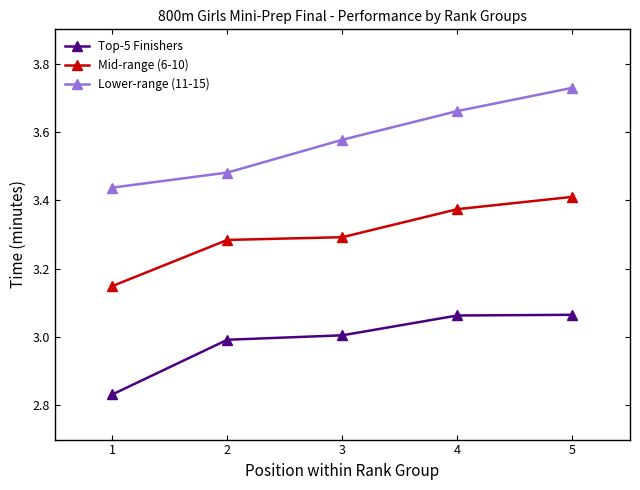

Which series has the largest total across all categories?

Lower-range (11-15)